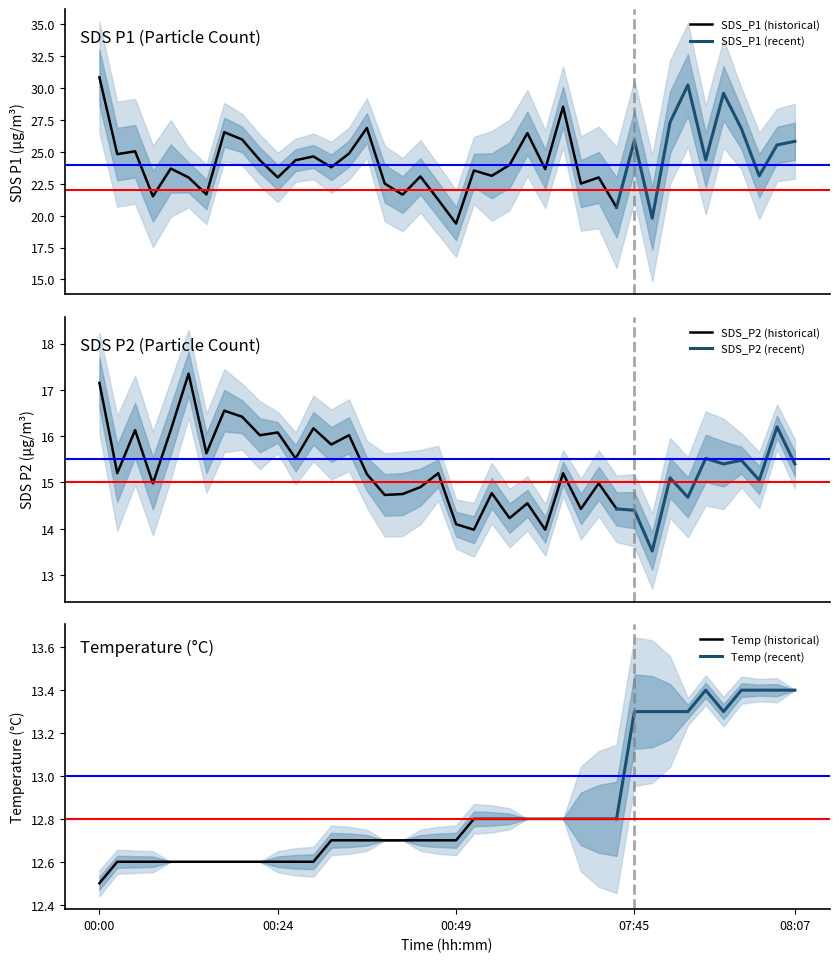

What is the difference between the maximum and minimum values in the SDS_P2 series?

3.8